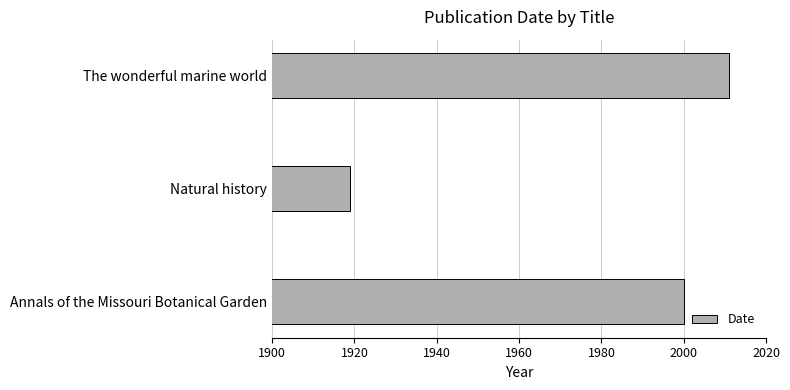

What is the change in value from Annals of the Missouri Botanical Garden to Natural history?

-81